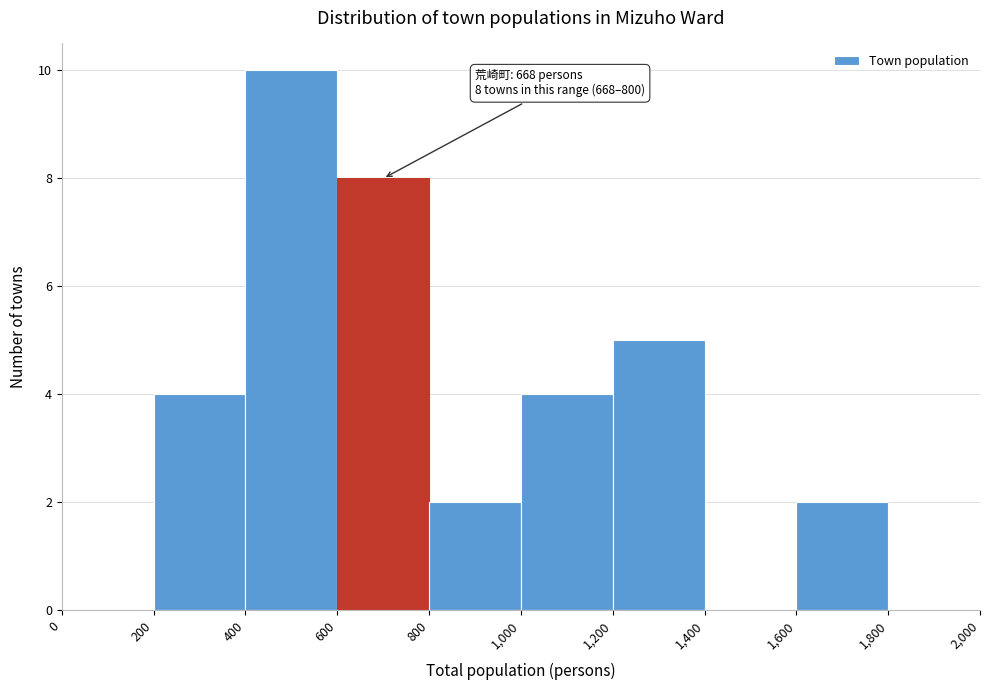

Over which range of the x-axis is the bar tallest?

400 to 600